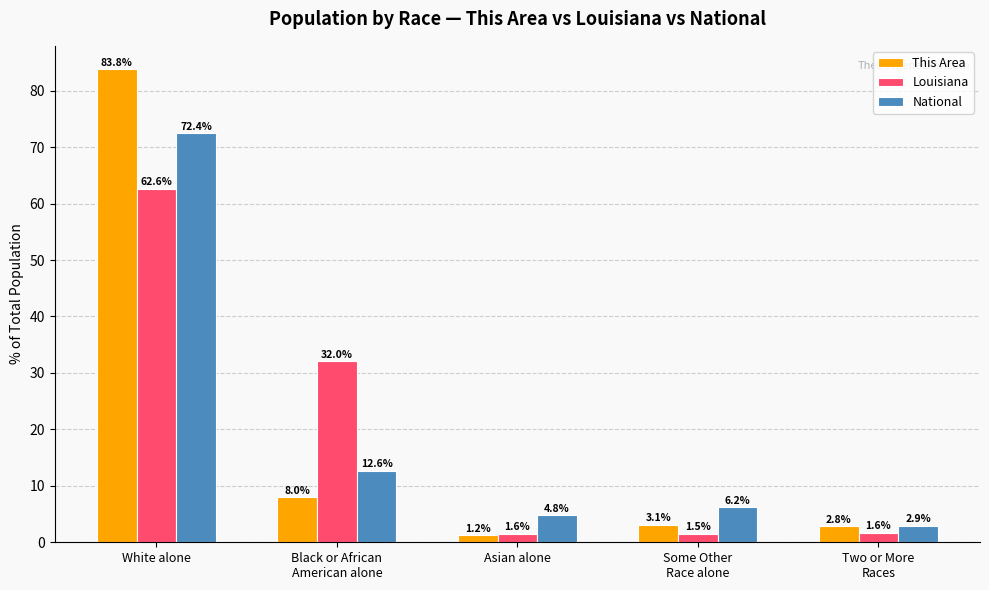

Count the number of data series in this chart.

3